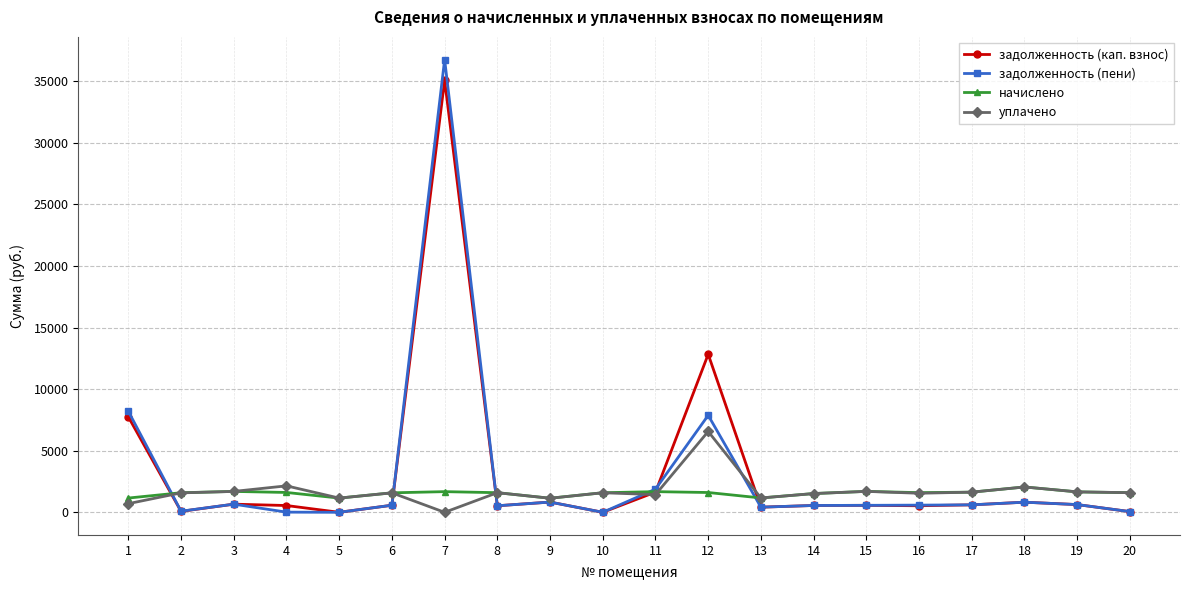

At which category is the sum across all series the highest?

7